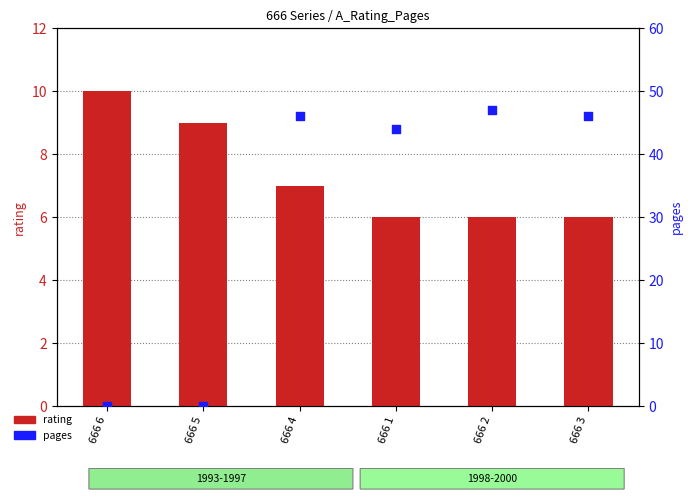

Which series reaches the maximum Y coordinate?

pages